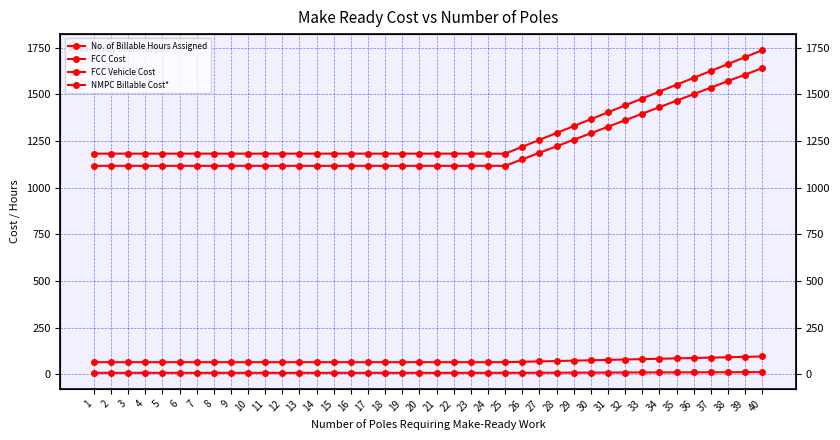

What is the value of the FCC Vehicle Cost point at the 39th from the left?

93.6